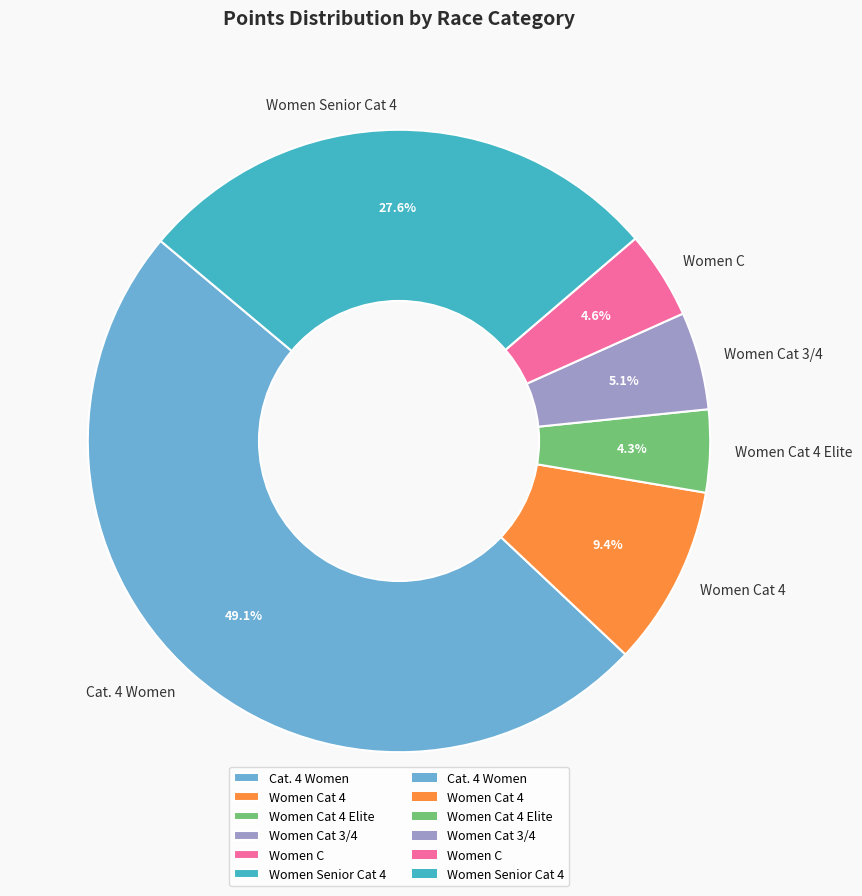

Is the sum of Women Cat 3/4 and Women Cat 4 greater than half?

No